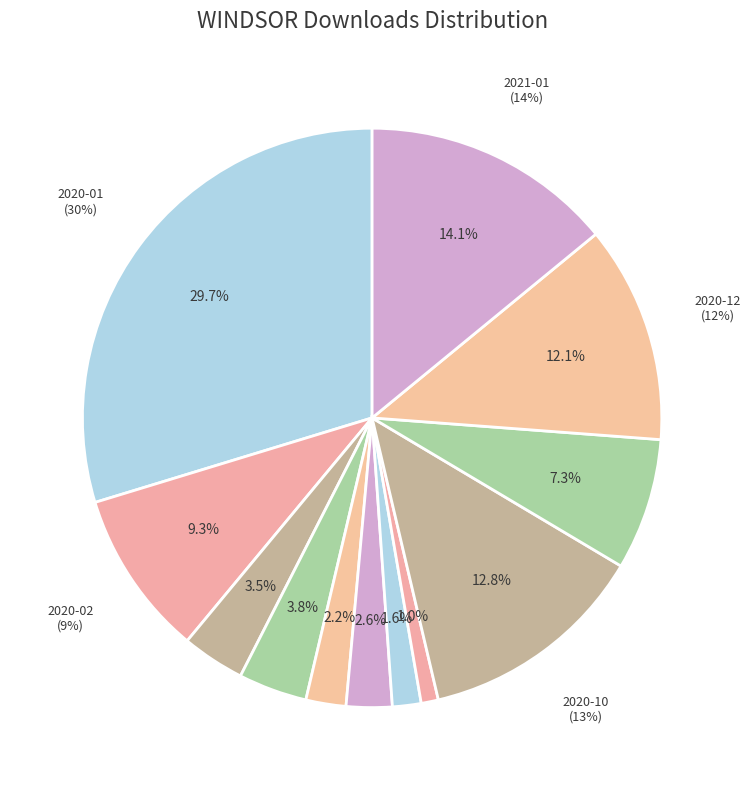

Which slice is the largest?

2020-01